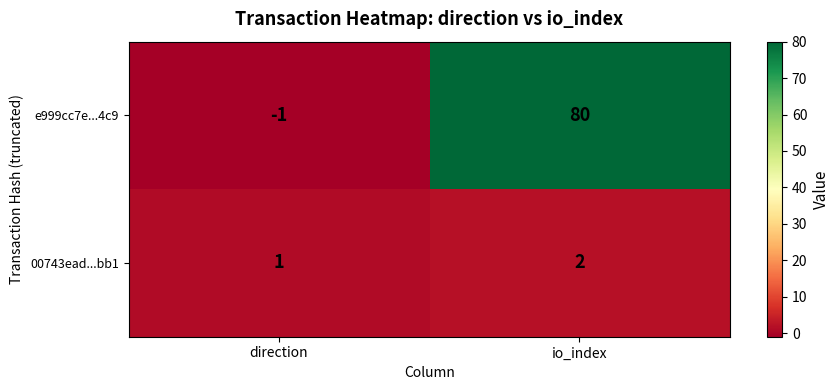

What is the total value across all series at io_index?

82